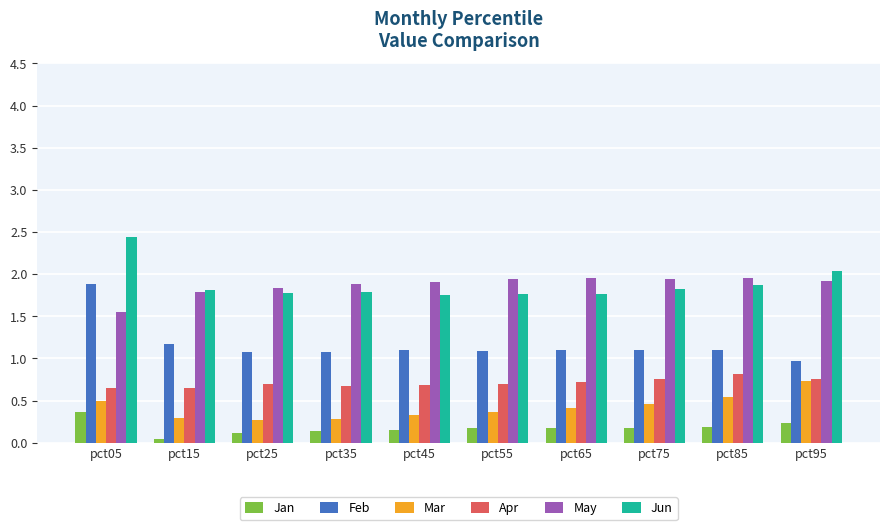

At how many categories does at least one series exceed 1?

10